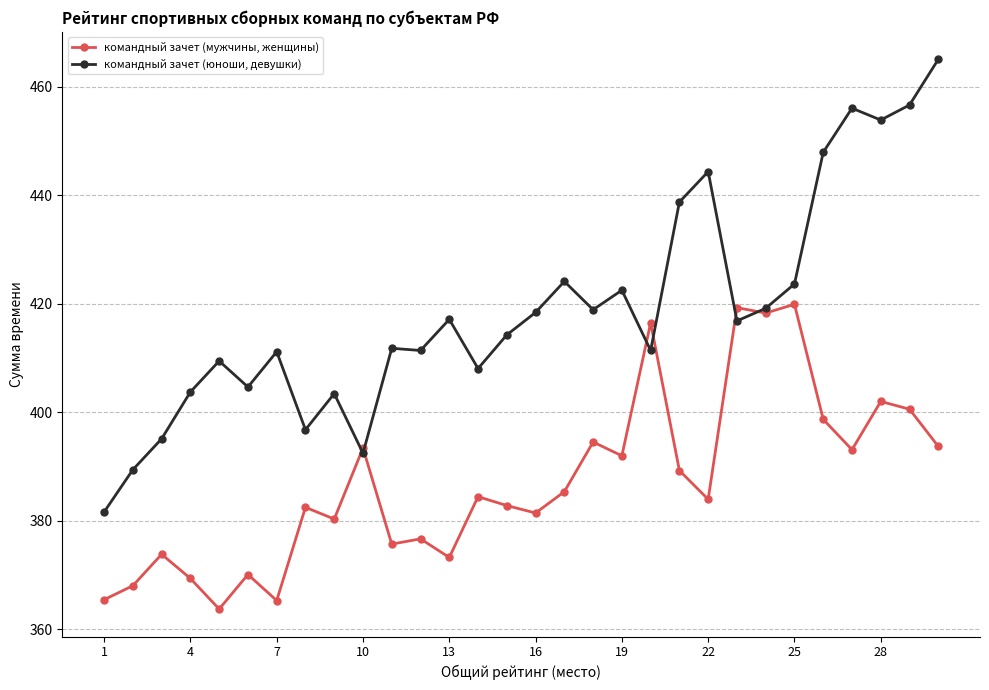

Which series has the largest range (max minus min)?

командный зачет (юноши, девушки)